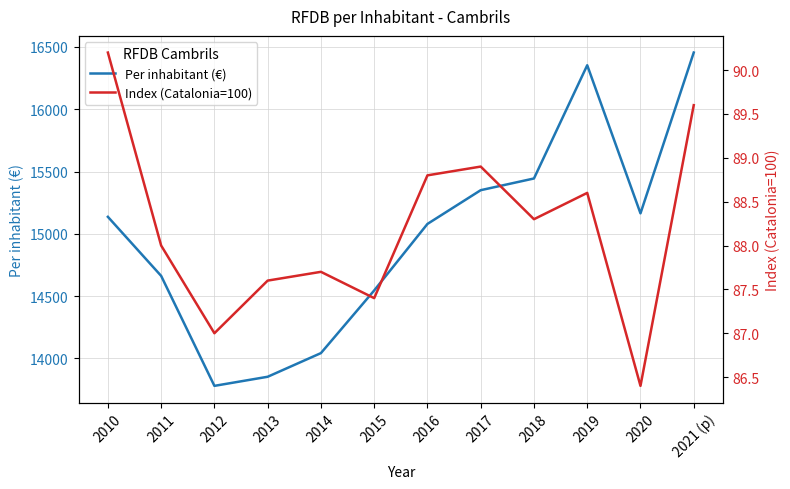

What is the sum of the Per inhabitant (€) values at 2016 and 2013?

28931